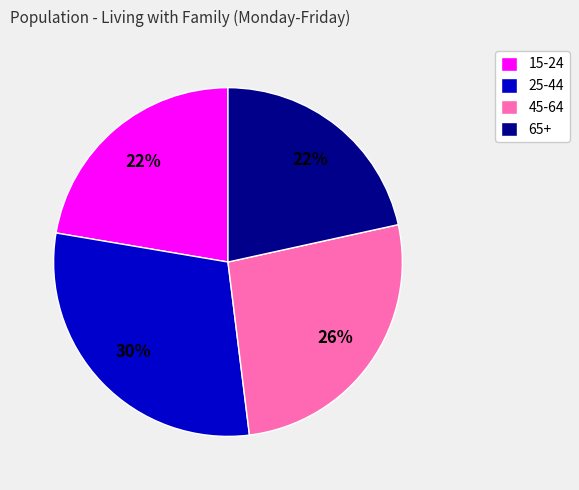

To the nearest percent, what is the difference between the largest and smallest slice percentages?

8%